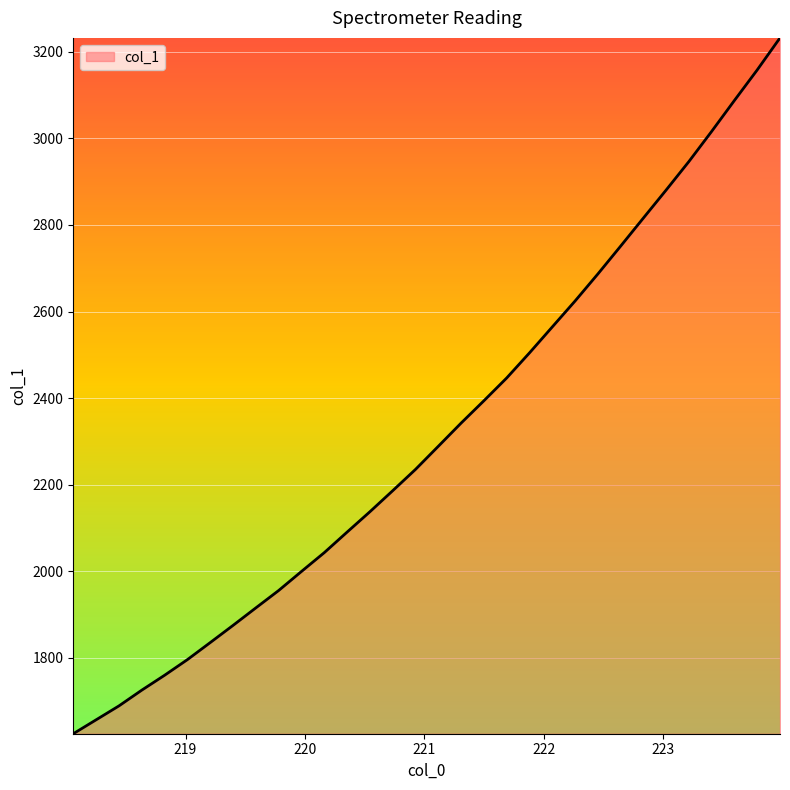

Does the chart have visible grid lines?

Yes